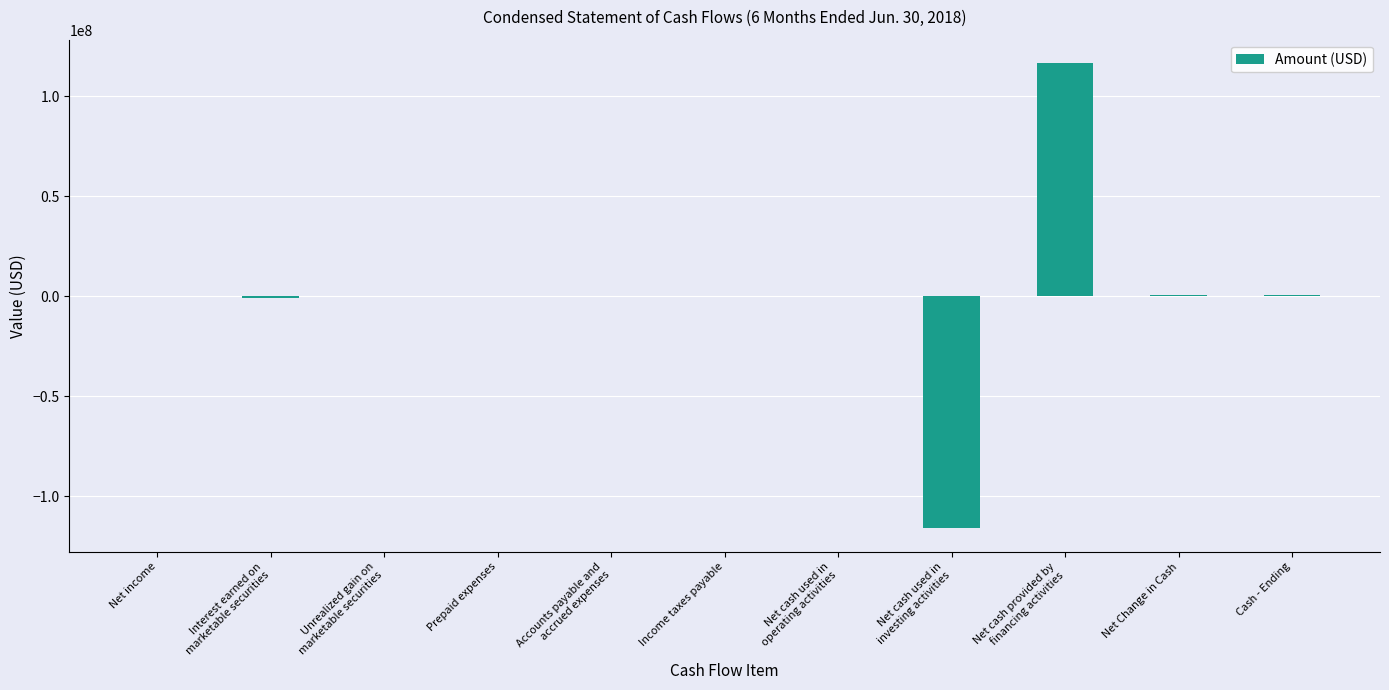

Does the chart contain stacked bars?

No